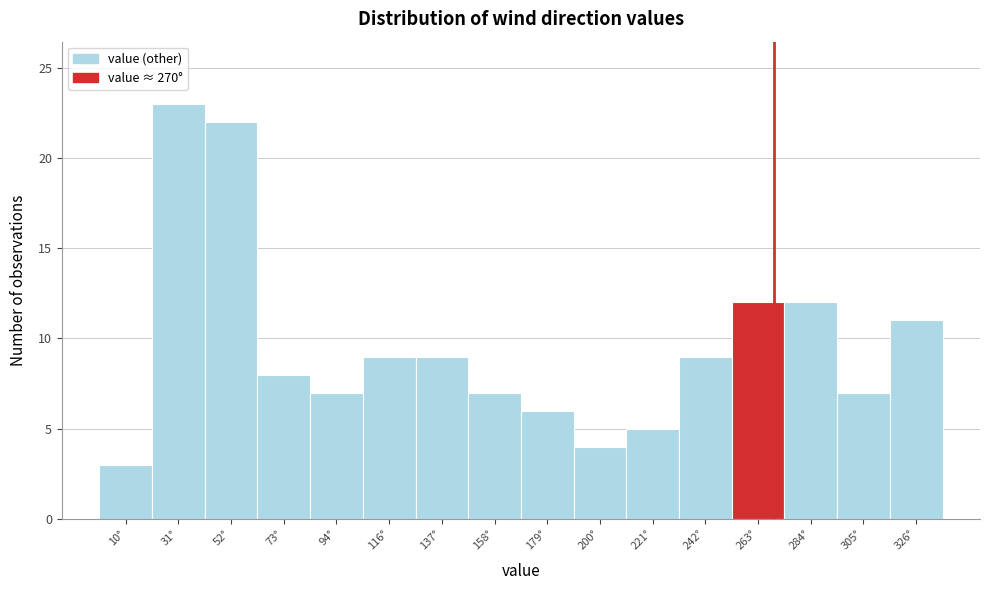

How tall is the bar that spans 190 to 210 on the x-axis? Neither the bar edges nor the heights are printed on the chart, so give them approximately, as read against the axes.

4